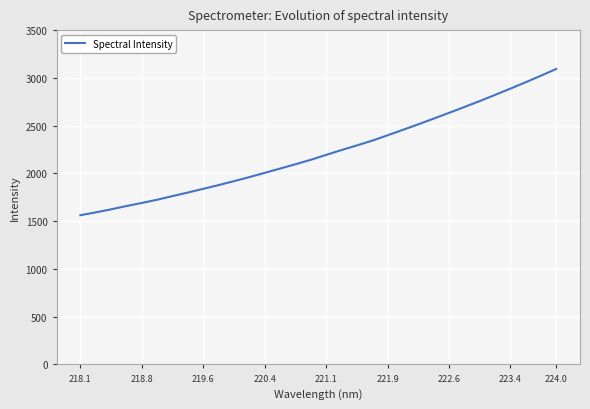

What is the difference between the maximum and minimum values?

1530.9